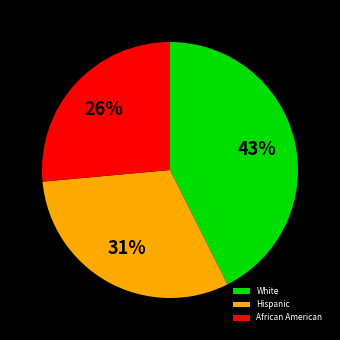

What percentage is the White slice, to the nearest percent?

43%